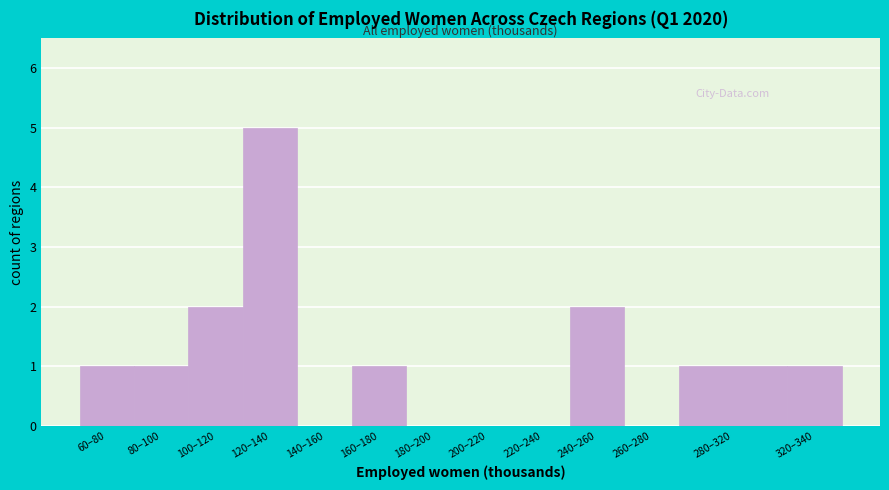

Reading right to left, what are all the values shown in this chart?

320–340=1	280–320=1	260–280=0	240–260=2	220–240=0	200–220=0	180–200=0	160–180=1	140–160=0	120–140=5	100–120=2	80–100=1	60–80=1